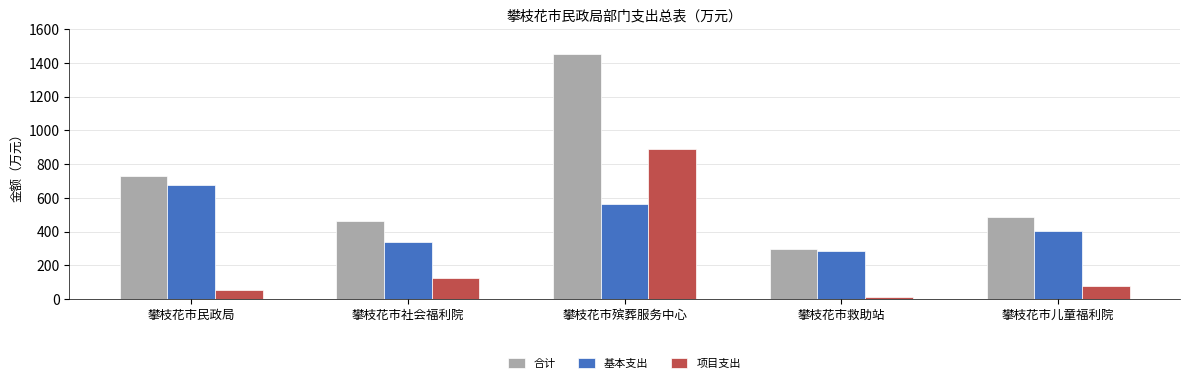

What is the difference between the maximum and minimum values in the 基本支出 series?

392.0